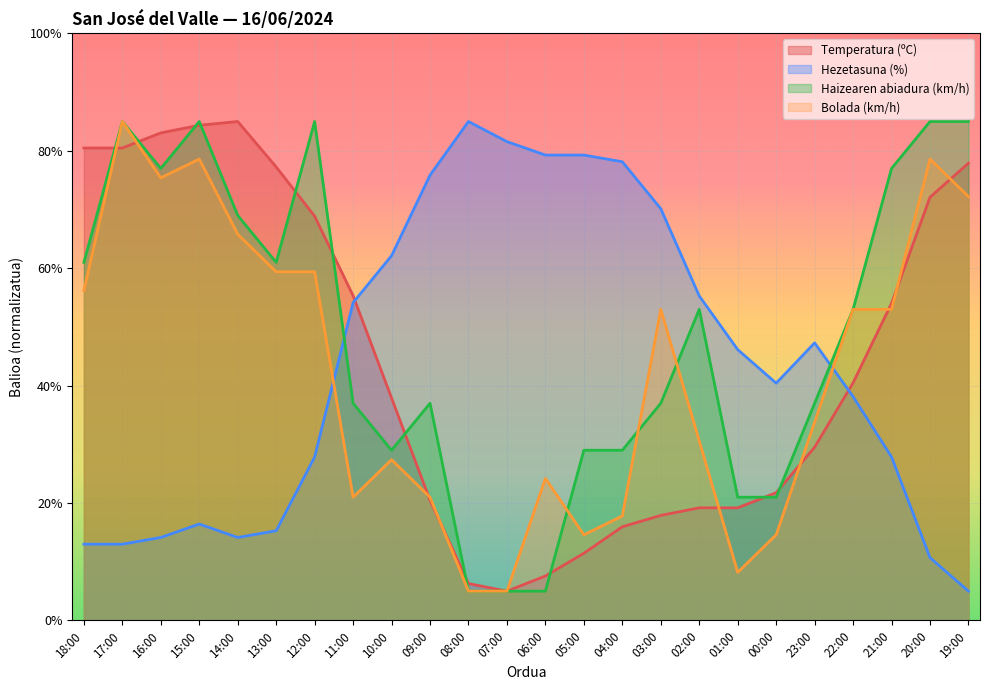

What is the average value of the Temperatura (ºC) series?

44.7